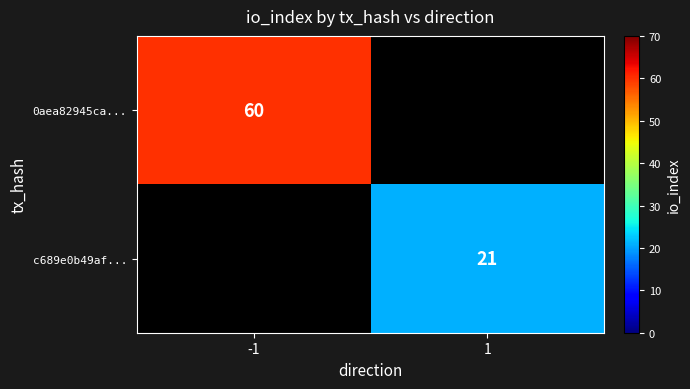

How many series are shown in this chart?

2